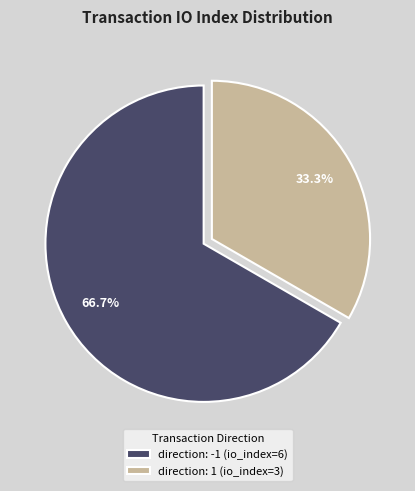

What percentage do direction: -1 (io_index=6) and direction: 1 (io_index=3) together represent?

100.0%